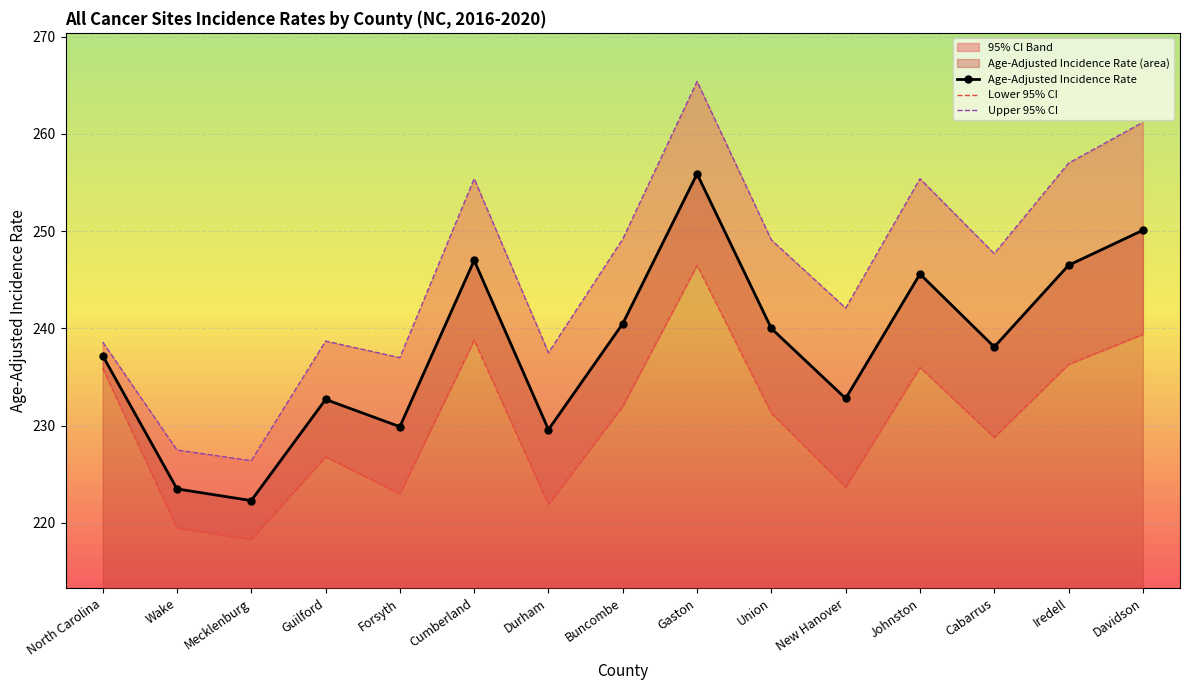

Reading left to right, extract all data points from this chart.

Age-Adjusted Incidence Rate: 237.2	223.5	222.3	232.7	229.9	247.0	229.6	240.5	255.9	240.0	232.8	245.6	238.1	246.5	250.1
Lower 95% CI: 235.9	219.5	218.3	226.8	223.0	238.8	221.9	232.0	246.5	231.3	223.7	236.0	228.8	236.3	239.4
Upper 95% CI: 238.6	227.5	226.4	238.7	237.0	255.4	237.5	249.2	265.4	249.1	242.1	255.4	247.7	257.0	261.2